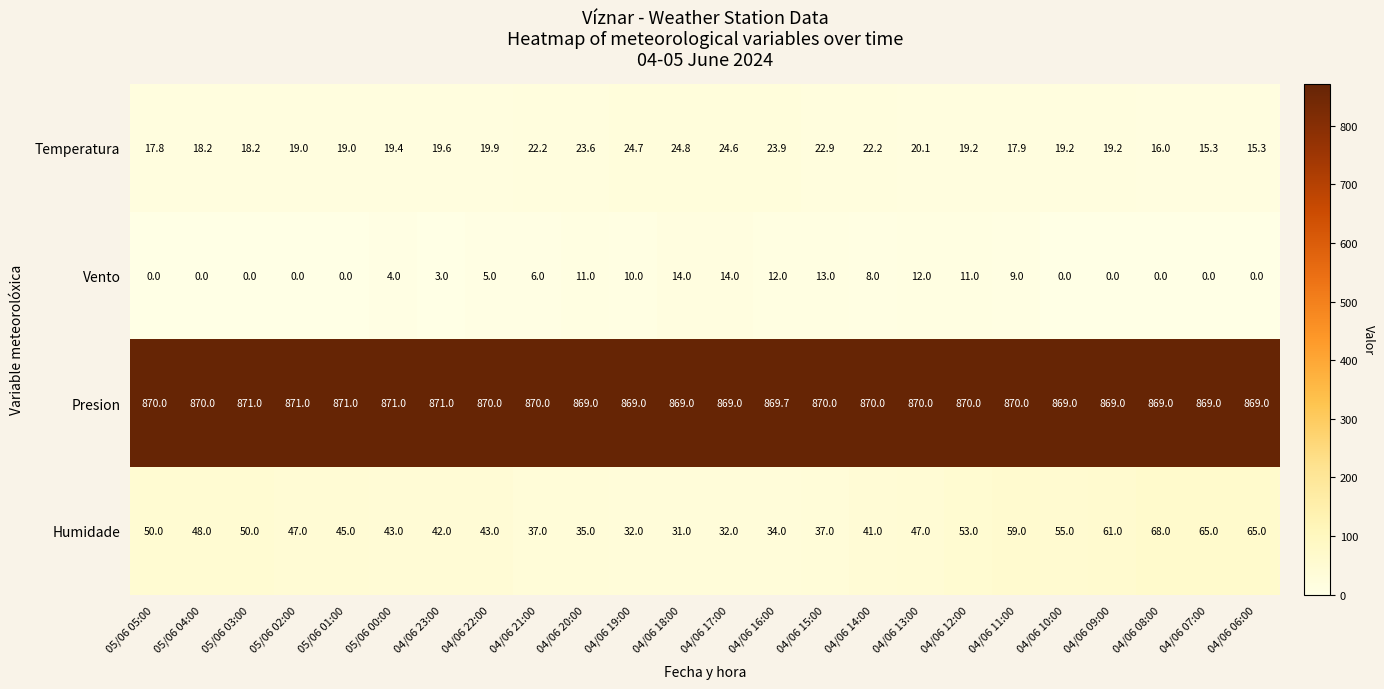

Rank the series by their maximum value, from lowest to highest.

Vento, Temperatura, Humidade, Presion